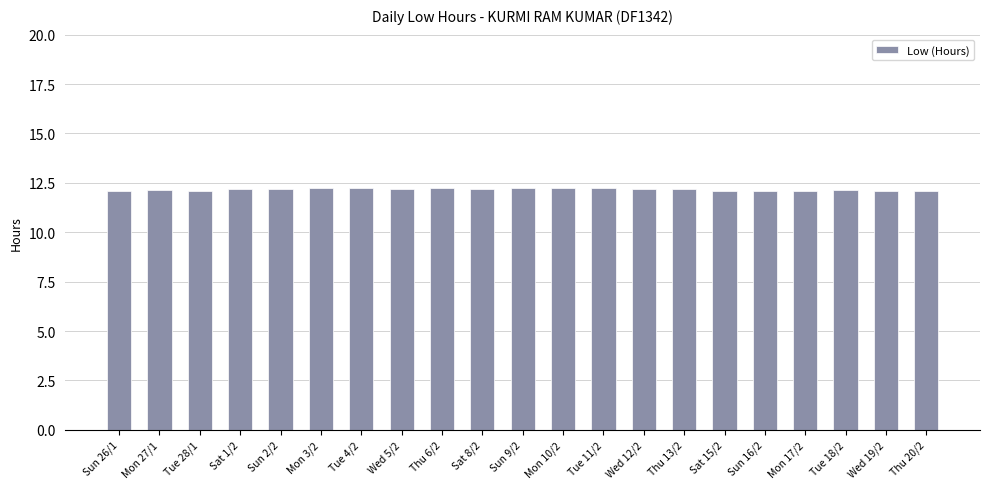

Does the chart contain stacked bars?

No